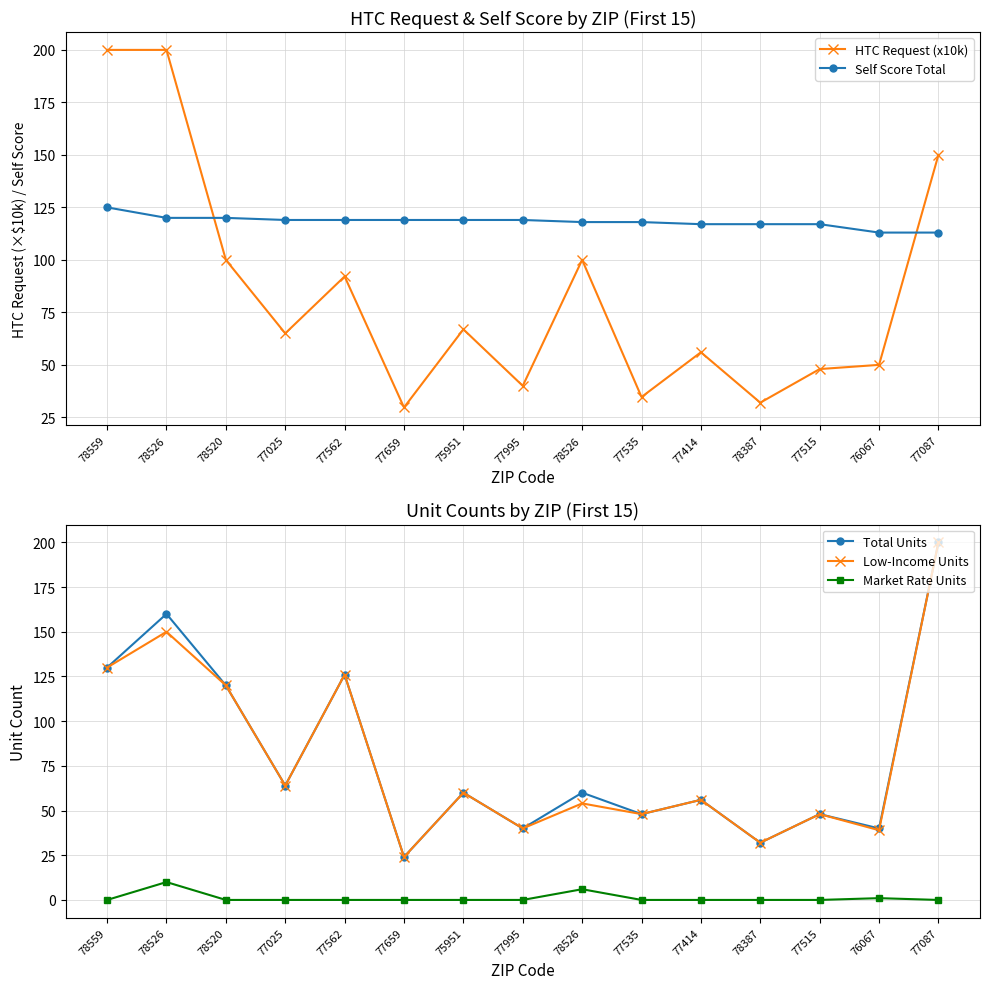

Which series ends up on top after the final intersection of Self Score Total and Low-Income Units?

Low-Income Units